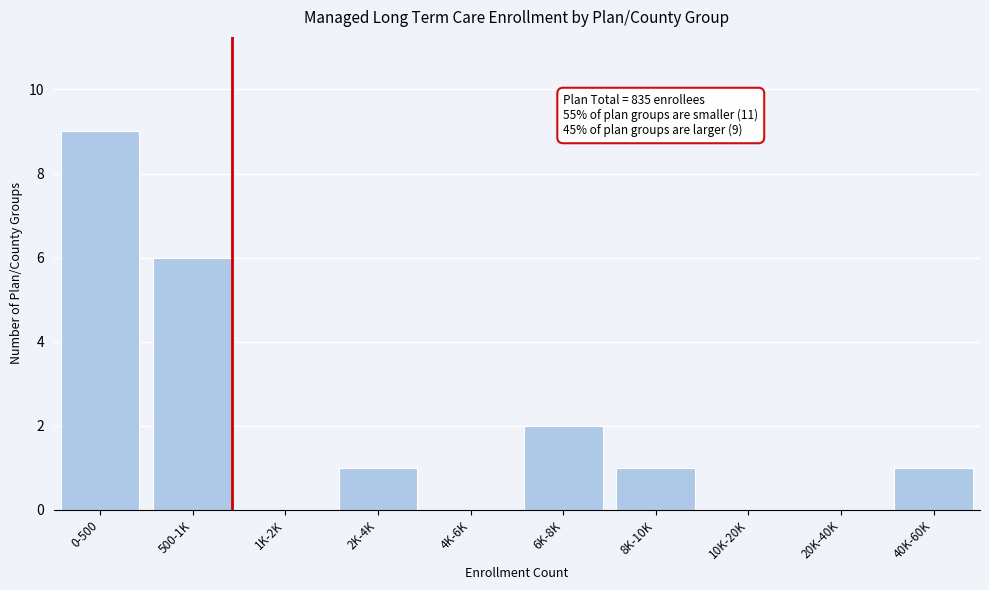

Reading left to right, what are all the values shown in this chart?

0-500=9	500-1K=6	1K-2K=0	2K-4K=1	4K-6K=0	6K-8K=2	8K-10K=1	10K-20K=0	20K-40K=0	40K-60K=1